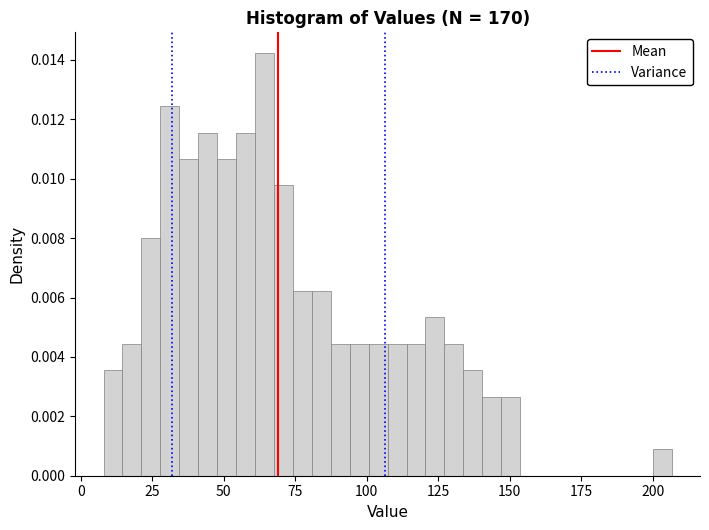

Read against the x-axis, roughly where is the centre of the tallest bar?

65